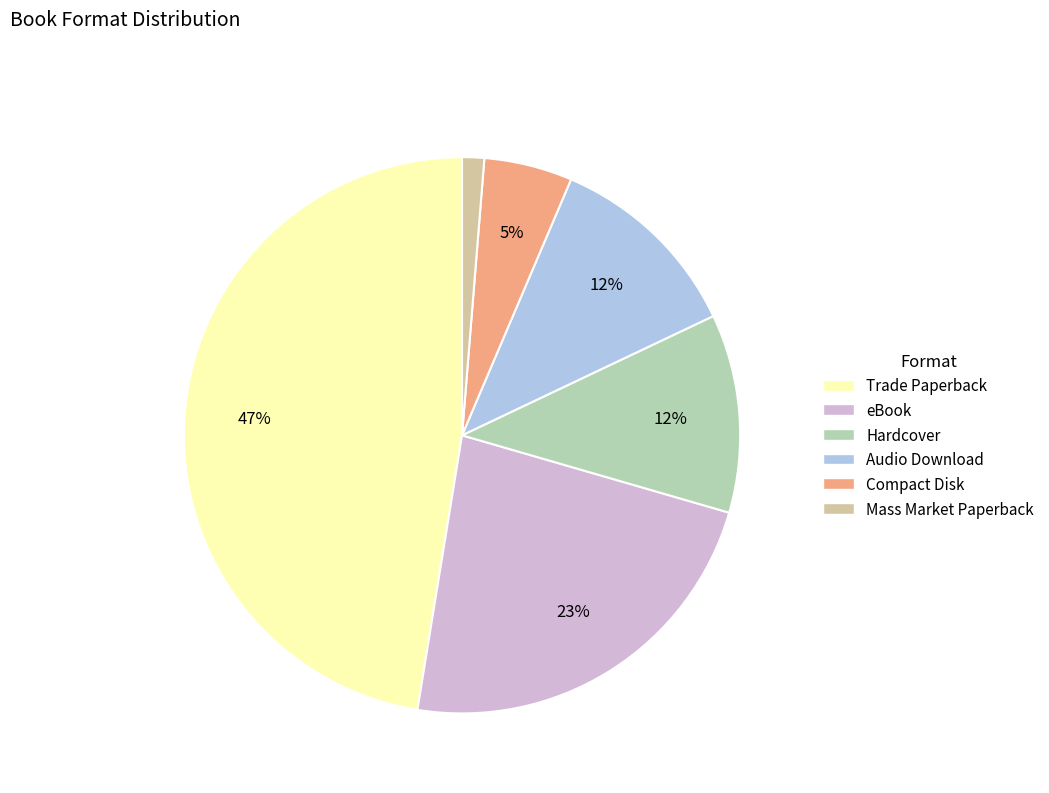

To the nearest percent, what is the difference between the largest and smallest slice percentages?

46%